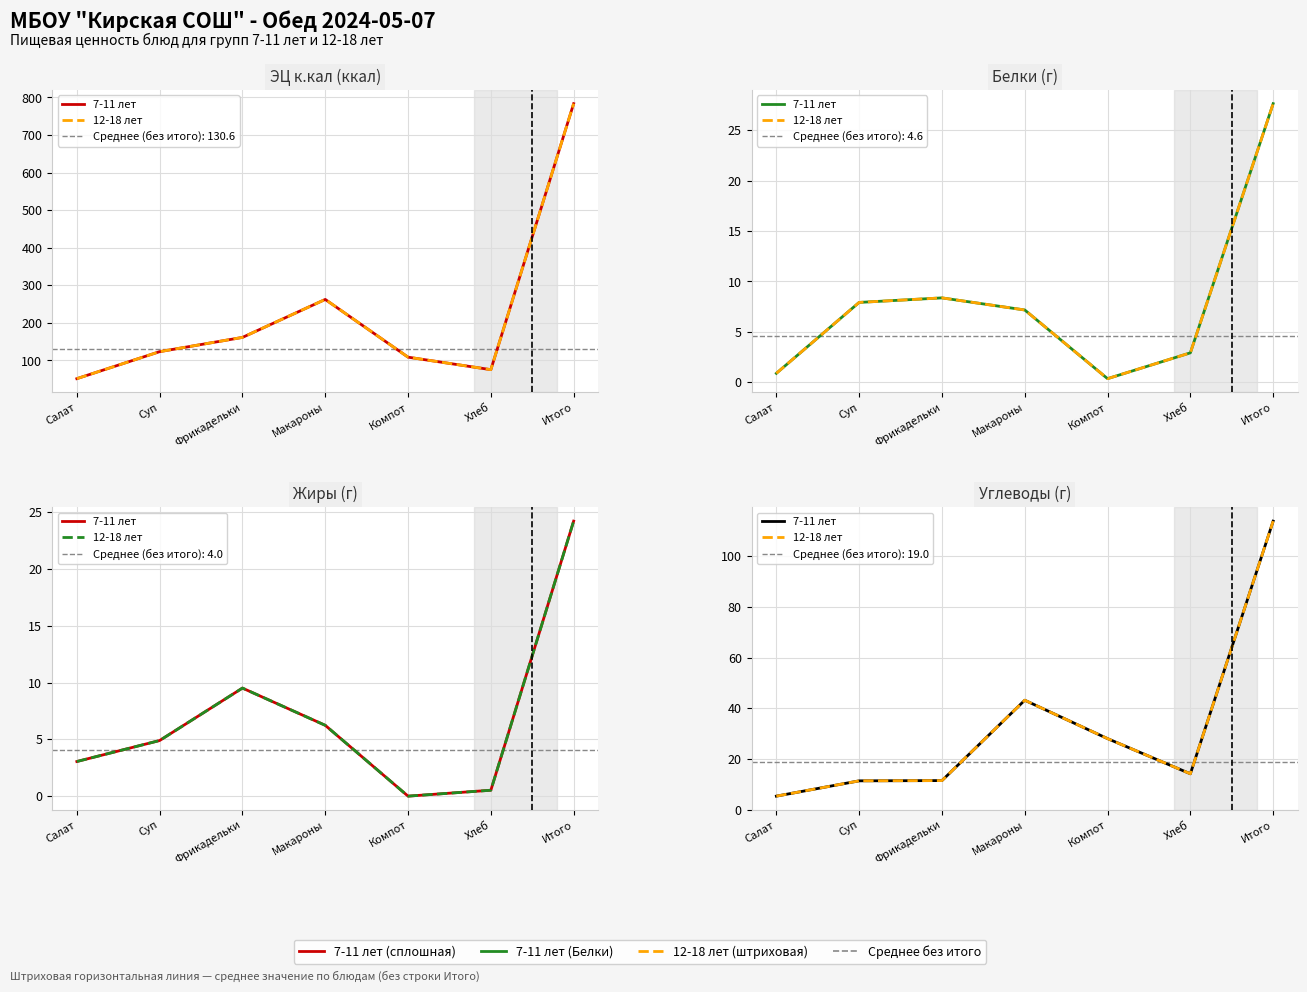

What is the average value of the 12-18 лет series?

32.5